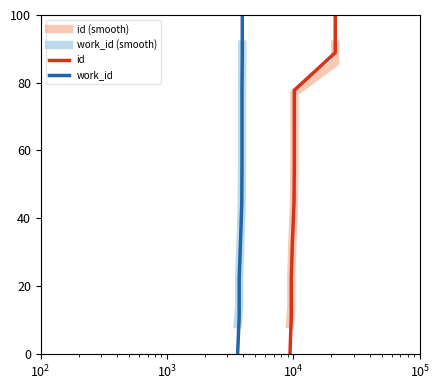

True or false: work_id (smooth) and work_id intersect in this chart.

True